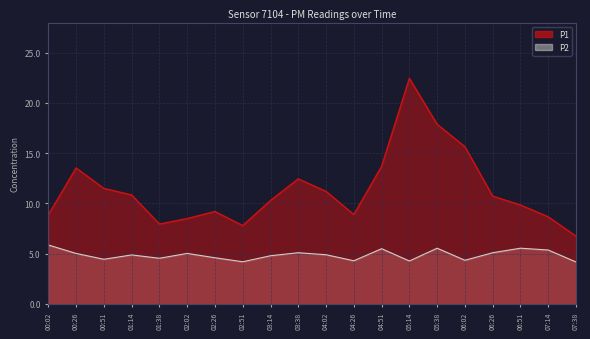

Where is the first local minimum for P1?

01:38